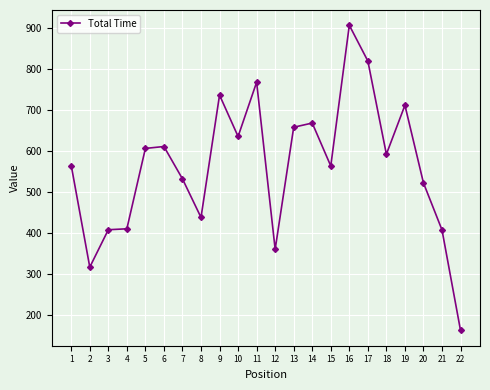

What is the difference between the values at 4 and 12?

49.9